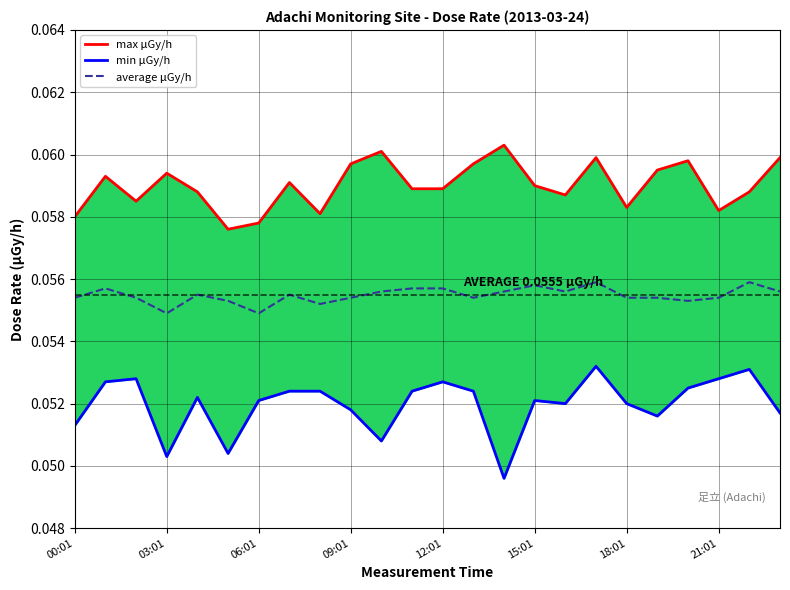

The average μGy/h series shows 0.0 at 12:01. True or false?

False